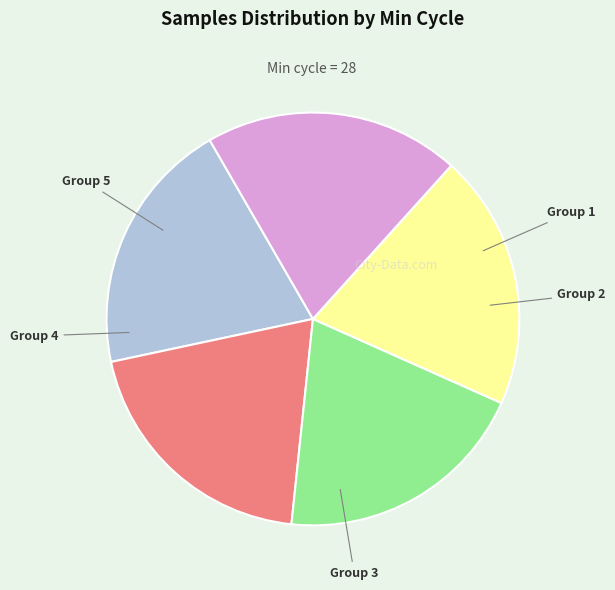

Is there any slice that represents more than half of the pie?

No